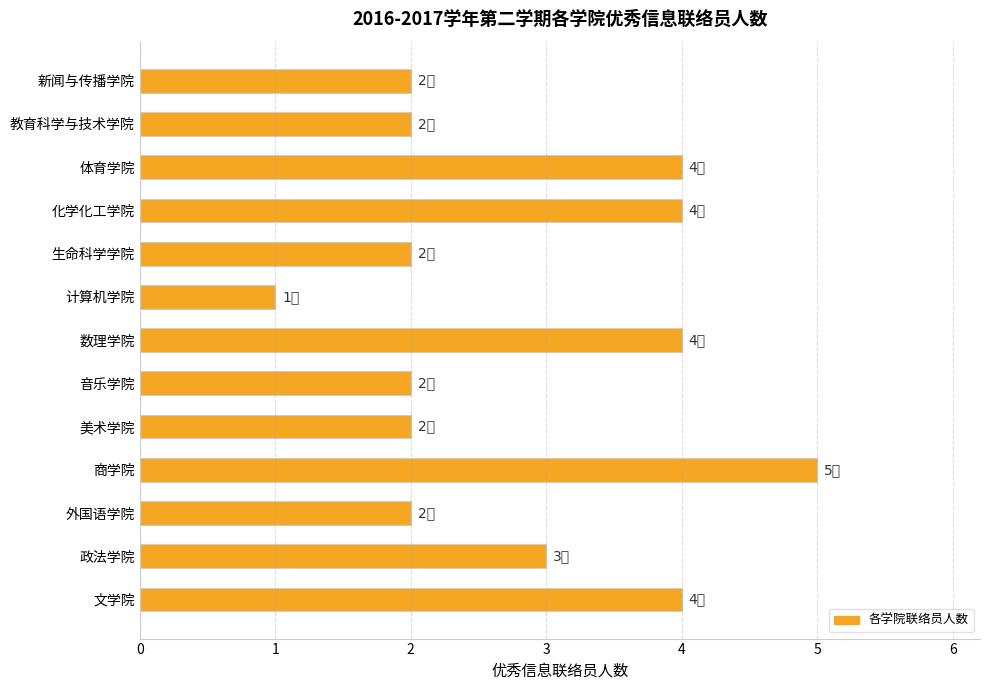

Reading bottom to top, list all the values displayed in this chart.

4	3	2	5	2	2	4	1	2	4	4	2	2